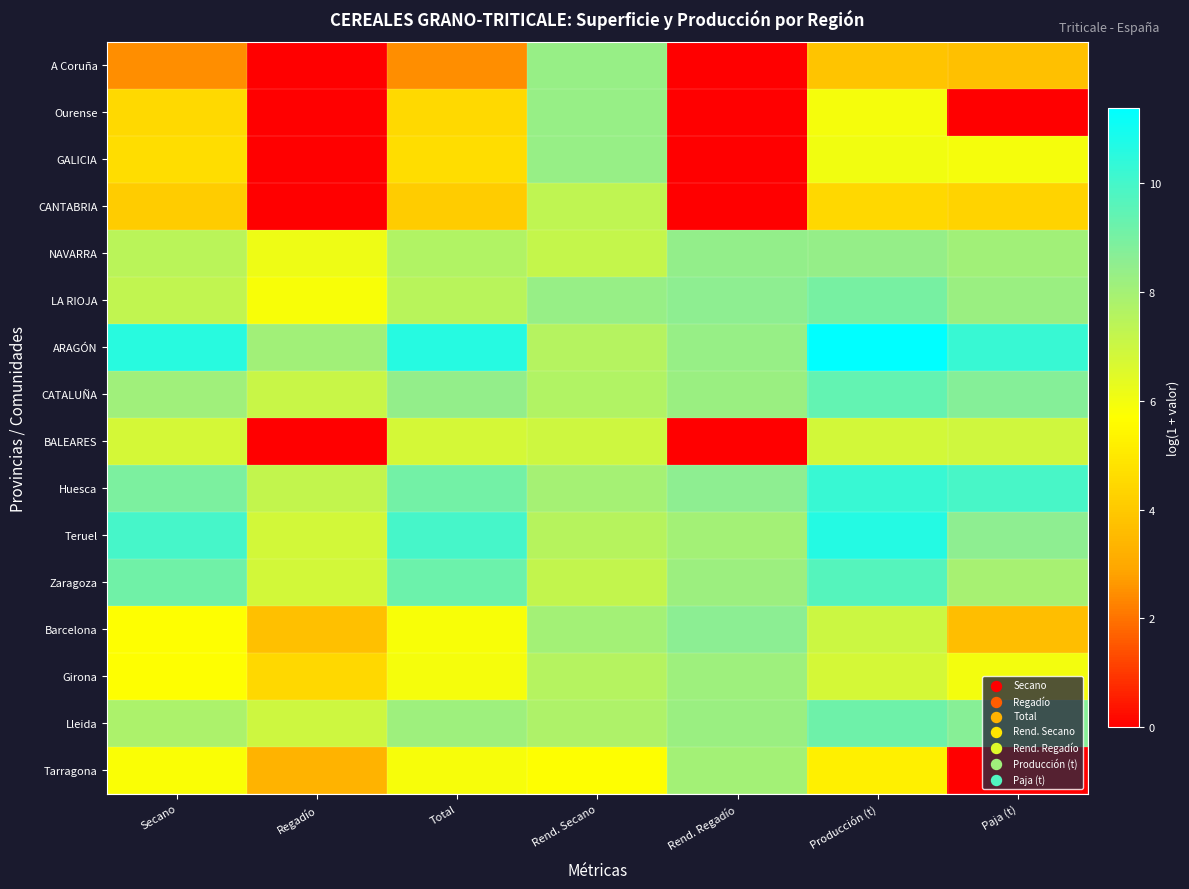

At how many categories does at least one series exceed 8?

7